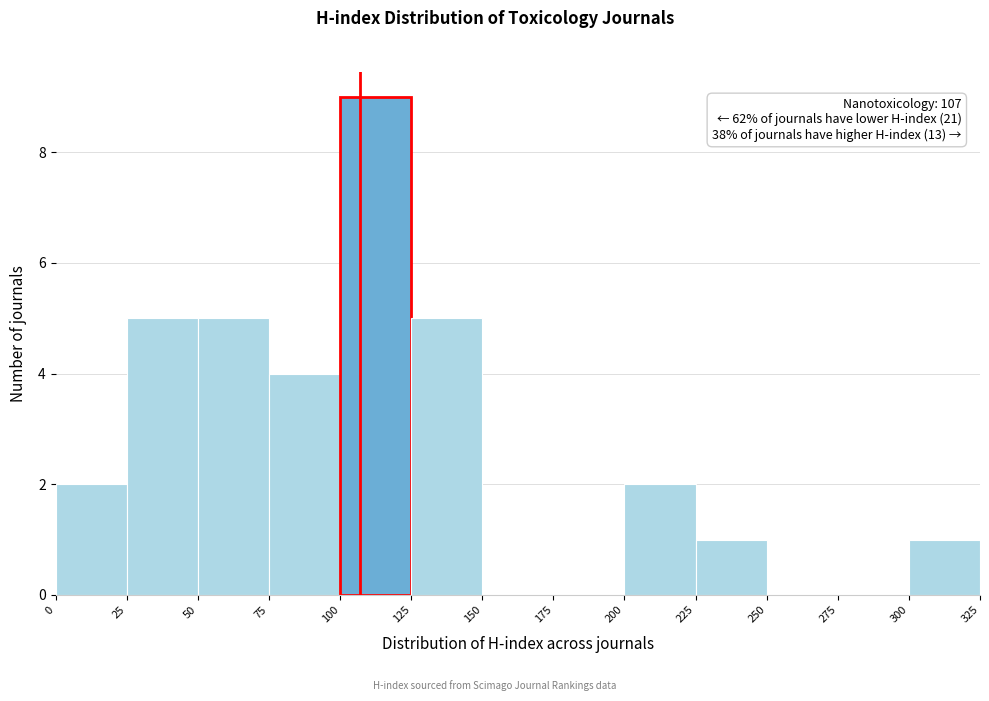

Which range on the x-axis has the tallest bar?

100 to 125